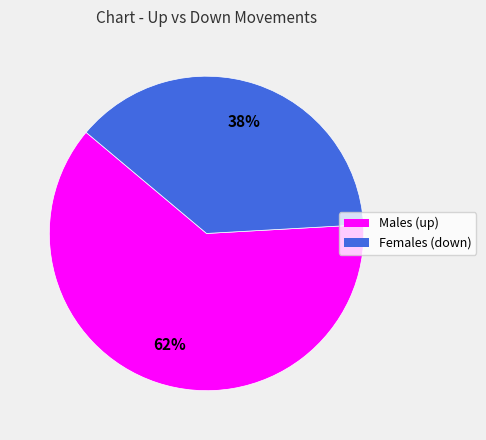

What is the largest slice in the pie chart?

Males (up)